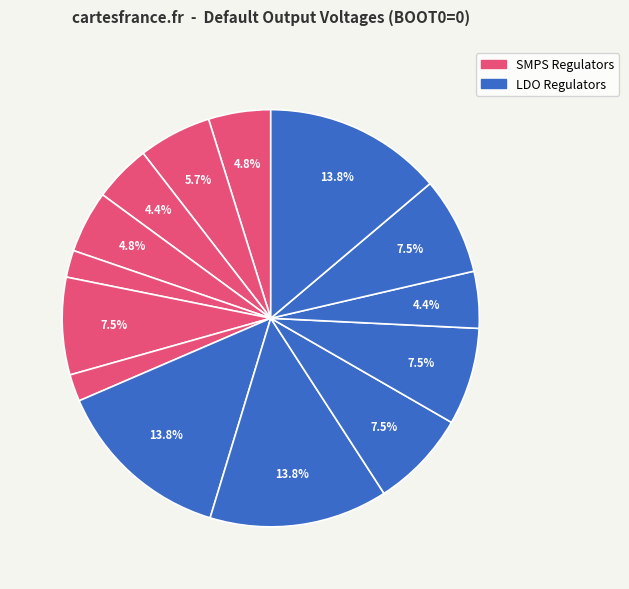

To the nearest percent, what is the average slice percentage?

7%